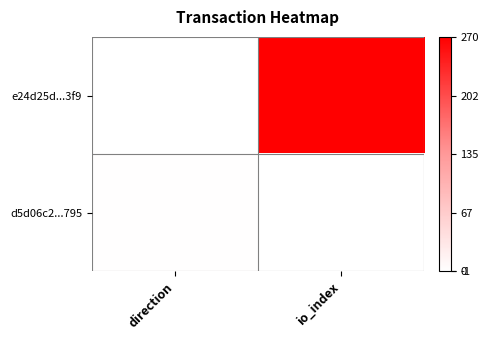

Reading left to right, extract all data points from this chart.

e24d25d...3f9: direction=-1	io_index=270
d5d06c2...795: direction=1	io_index=0